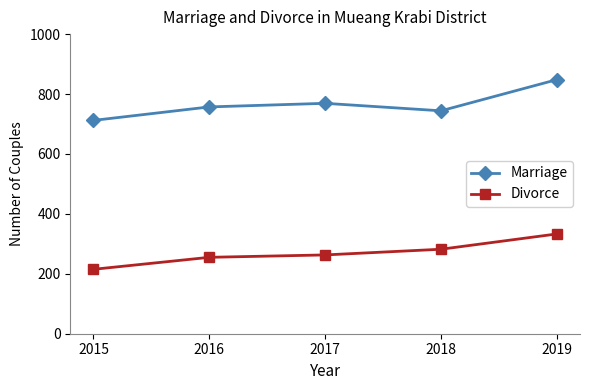

At how many categories does at least one series exceed 833?

1